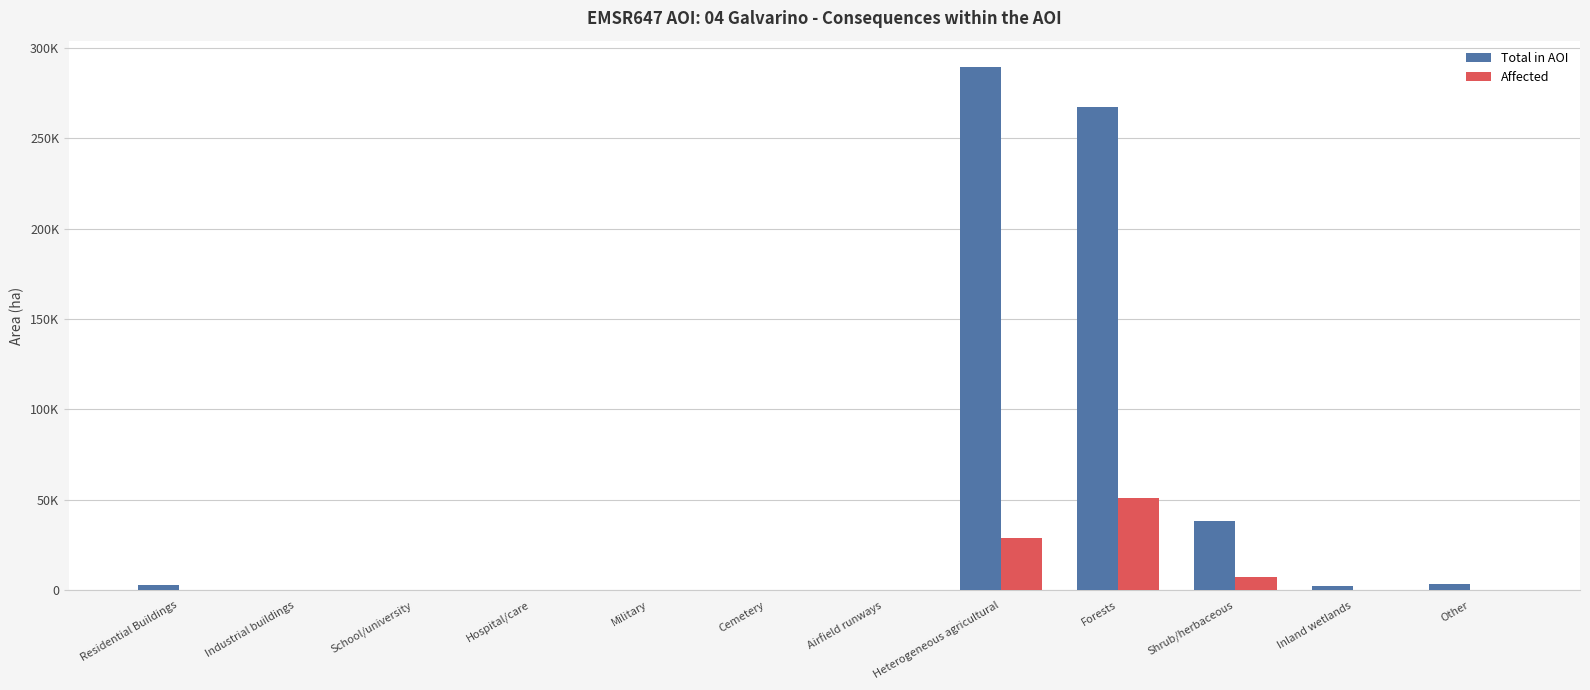

What position from the right is Hospital/care?

9